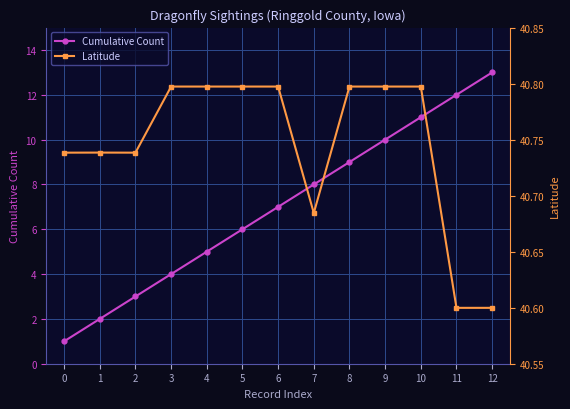

Reading left to right, extract all data points from this chart.

Cumulative Count: 1.0	2.0	3.0	4.0	5.0	6.0	7.0	8.0	9.0	10.0	11.0	12.0	13.0
Latitude: 40.7	40.7	40.7	40.8	40.8	40.8	40.8	40.7	40.8	40.8	40.8	40.6	40.6